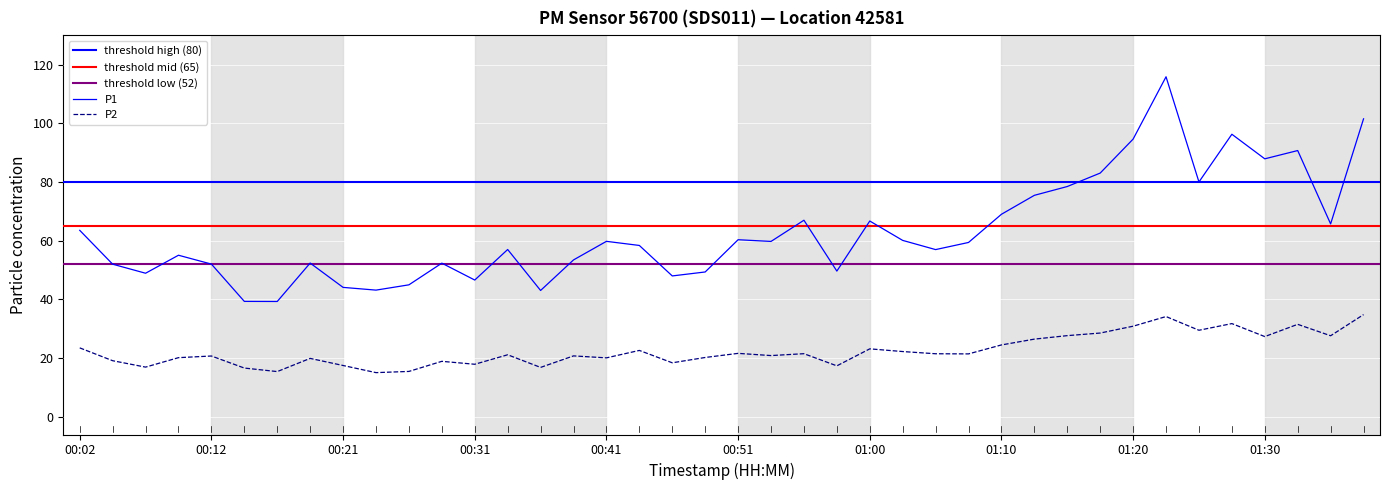

At 00:12, list the series in order from largest to smallest.

P1, P2